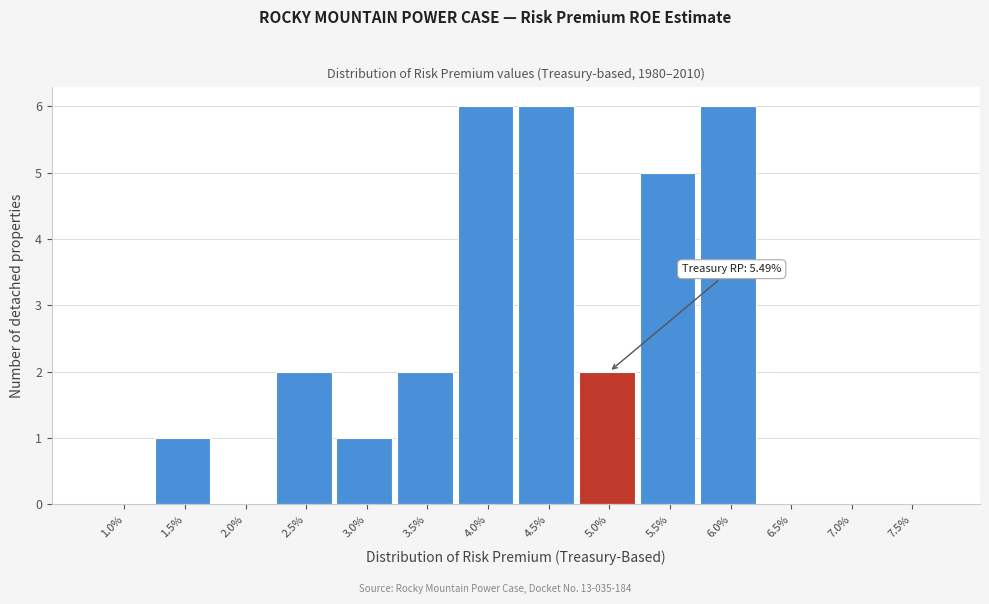

Reading right to left, what are all the values shown in this chart?

7.5%=0	7.0%=0	6.5%=0	6.0%=6	5.5%=5	5.0%=2	4.5%=6	4.0%=6	3.5%=2	3.0%=1	2.5%=2	2.0%=0	1.5%=1	1.0%=0